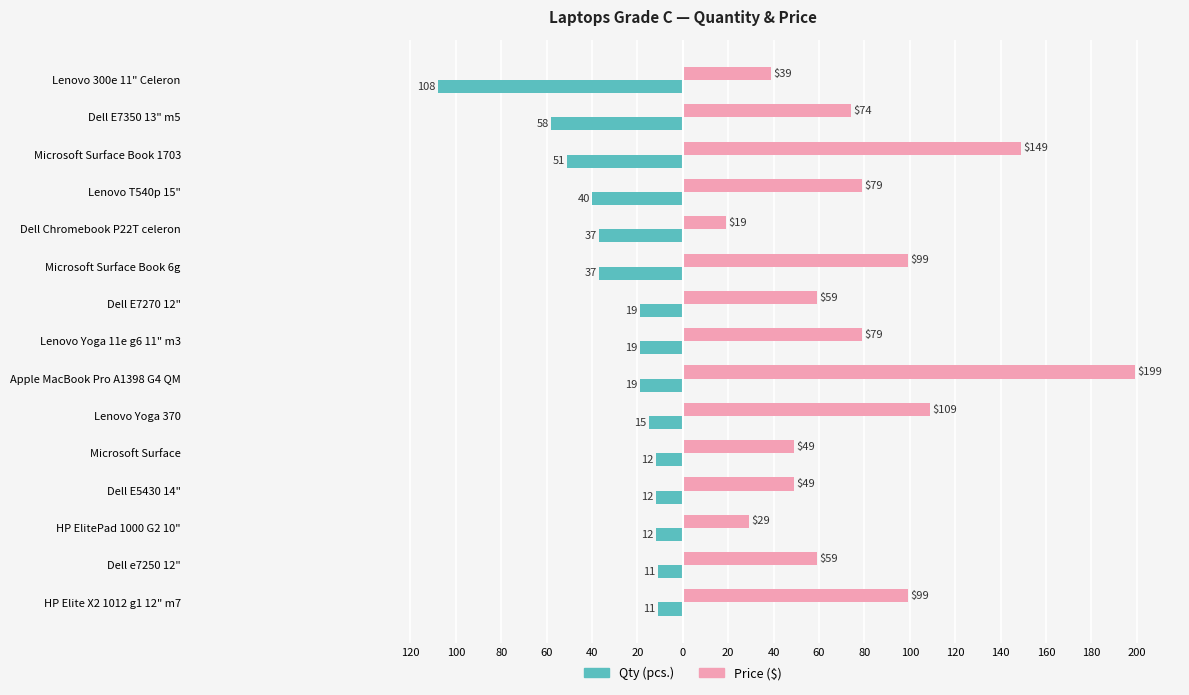

What are all the series names shown in the legend?

Qty (pcs.), Price ($)